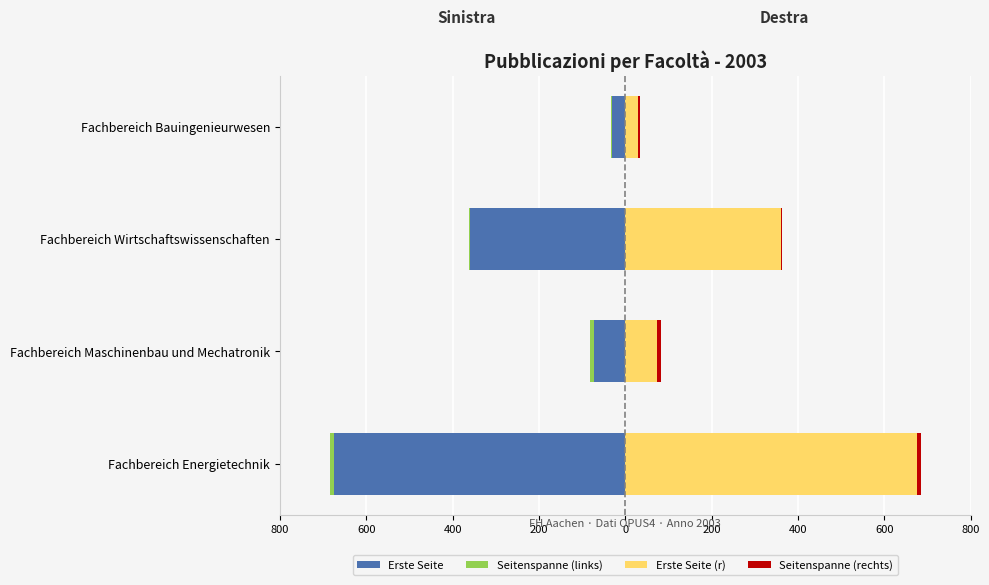

How many categories are shown in the chart?

4